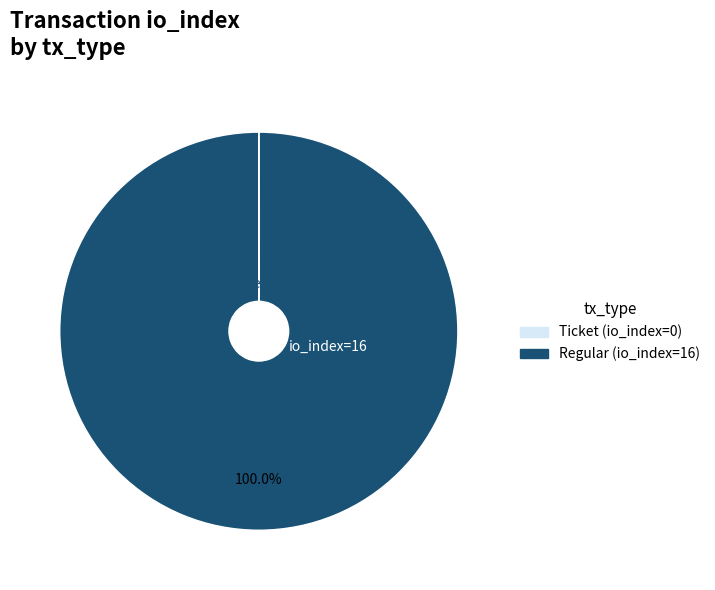

Which category accounts for the majority?

Regular (io_index=16)